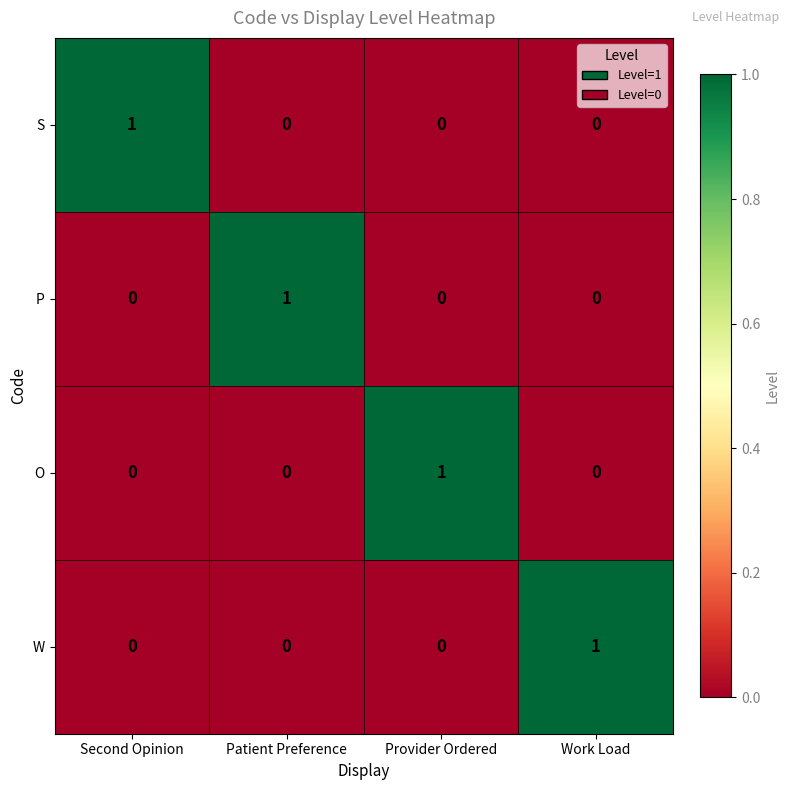

How many data points does each series have?

4